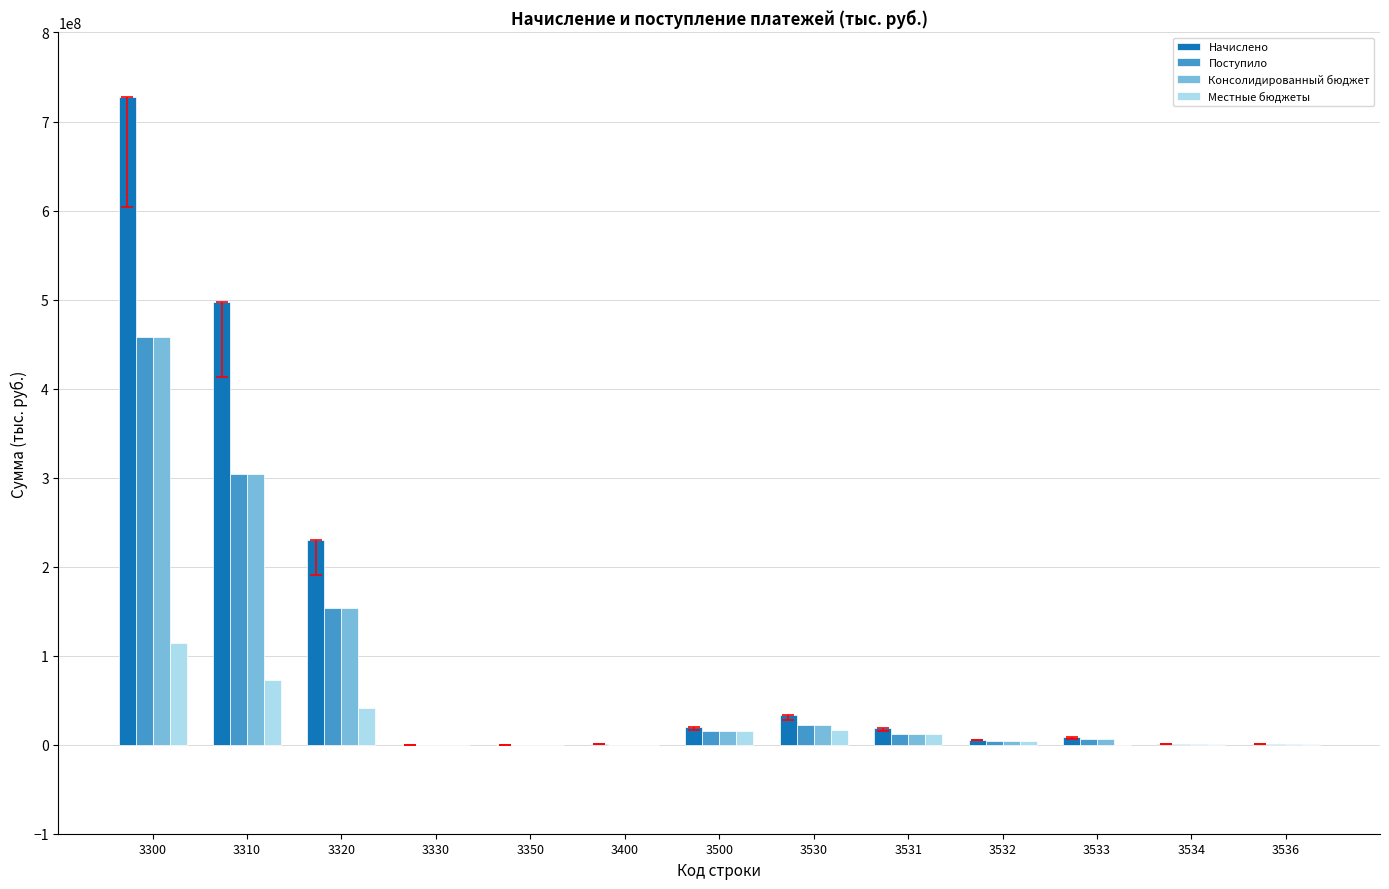

Which series has the largest total across all categories?

Начислено